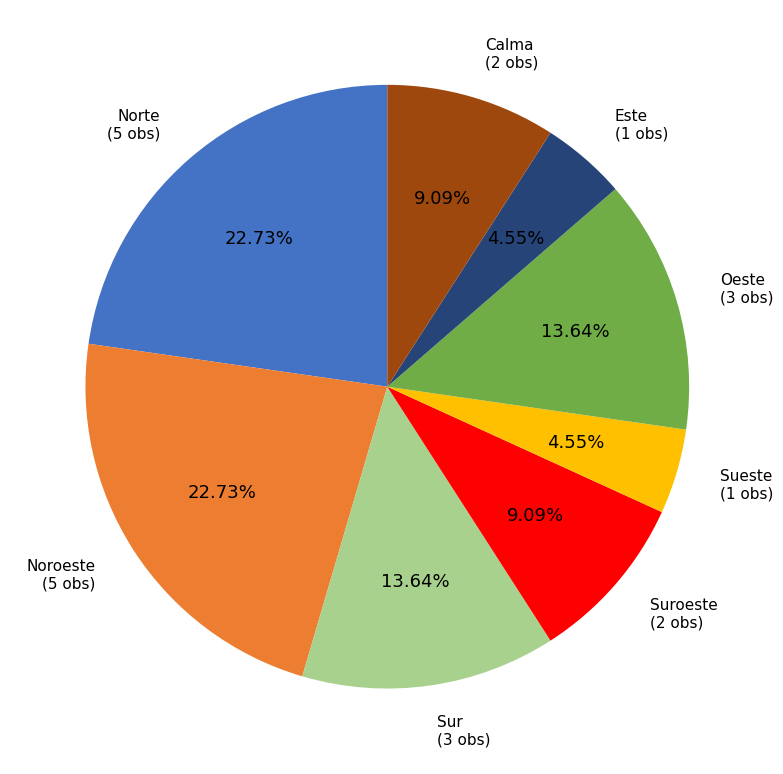

To the nearest percent, what portion does Este represent?

5%